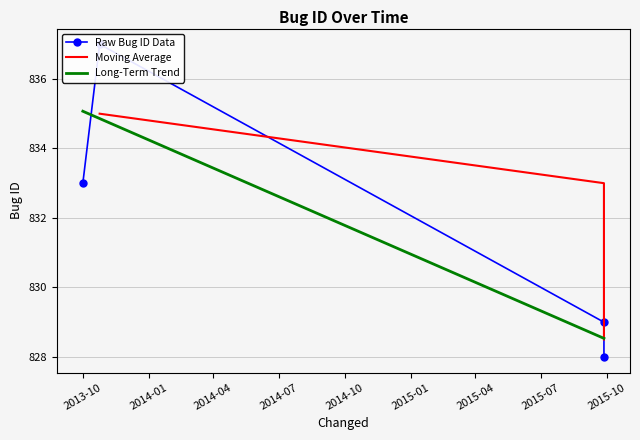

At which label does the data first exceed 833?

2013-10-24 19:47:31